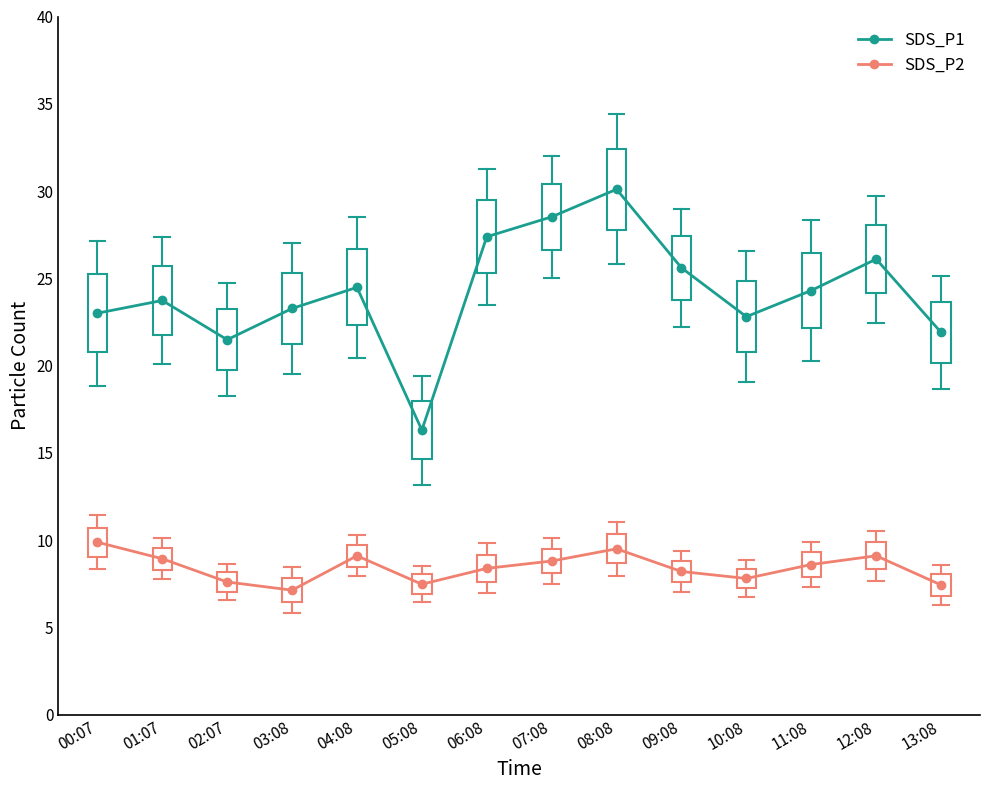

List the series in order of their overall mean, lowest first.

SDS_P2, SDS_P1